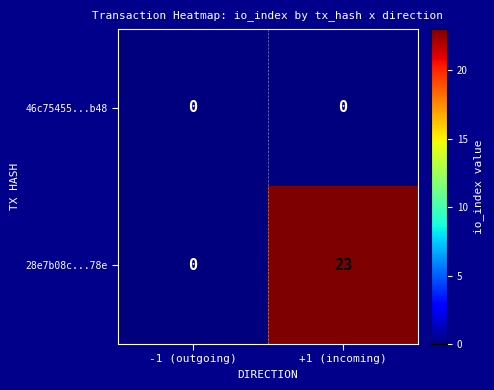

Reading left to right, list all the values displayed in this chart.

46c75455...b48: 0	0
28e7b08c...78e: 0	23